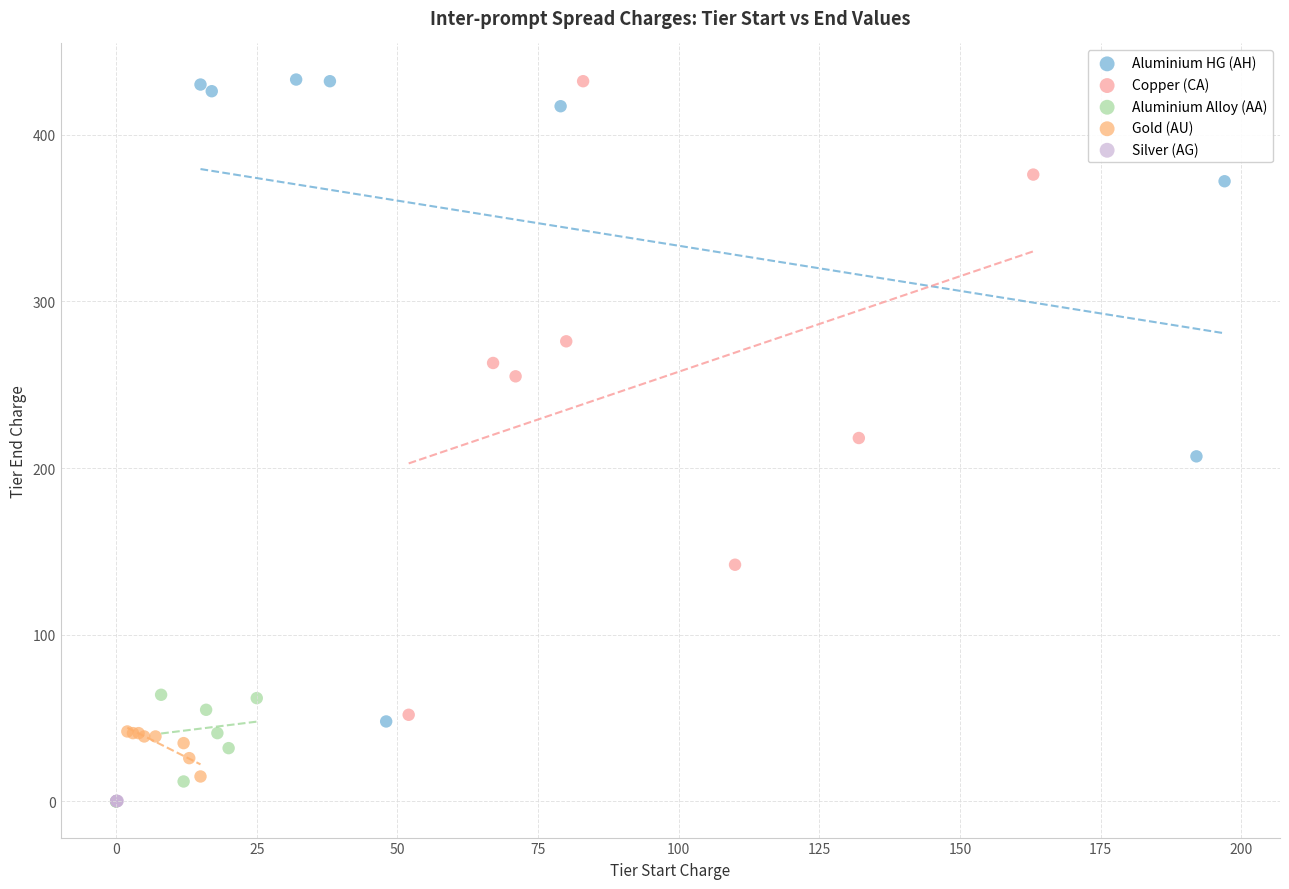

Which series has the largest Y range (max minus min)?

Aluminium HG (AH)